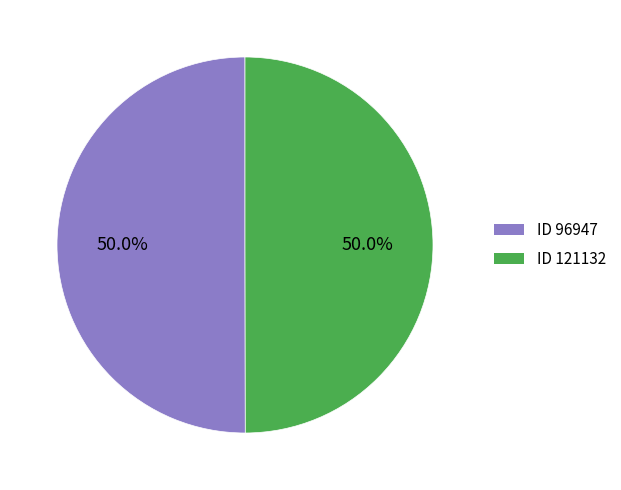

Count the number of slices in the pie.

2